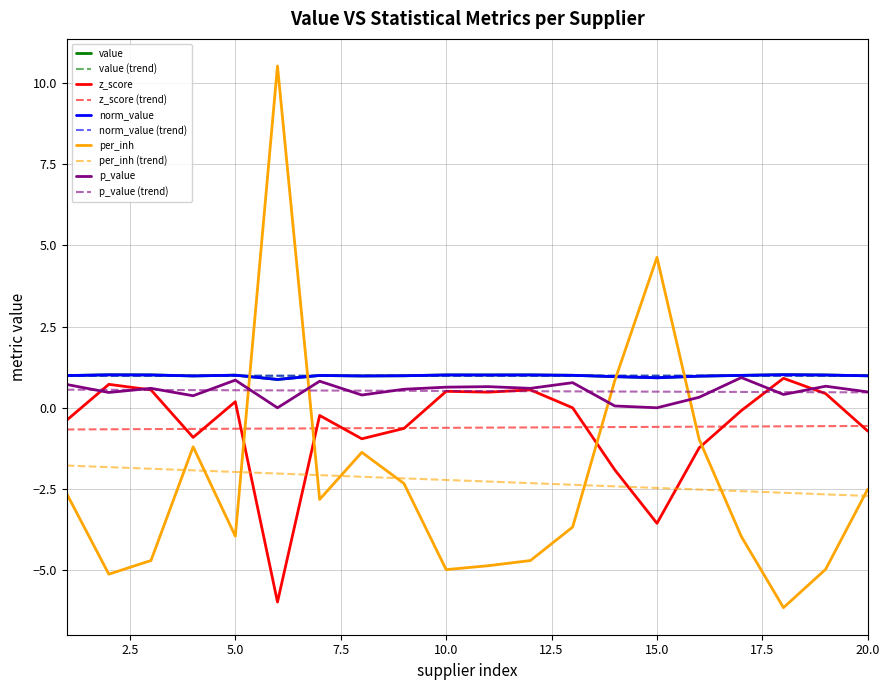

Reading left to right, extract all data points from this chart.

value: 1.0	1.0	1.0	1.0	1.0	0.9	1.0	1.0	1.0	1.0	1.0	1.0	1.0	1.0	0.9	1.0	1.0	1.0	1.0	1.0
z_score: -0.4	0.7	0.6	-0.9	0.2	-6.0	-0.2	-1.0	-0.6	0.5	0.5	0.6	-0.0	-1.9	-3.6	-1.2	-0.1	0.9	0.4	-0.7
norm_value: 1.0	1.0	1.0	1.0	1.0	0.9	1.0	1.0	1.0	1.0	1.0	1.0	1.0	1.0	0.9	1.0	1.0	1.0	1.0	1.0
per_inh: -2.6	-5.1	-4.7	-1.2	-4.0	10.5	-2.8	-1.4	-2.3	-5.0	-4.9	-4.7	-3.7	0.8	4.6	-1.0	-4.0	-6.2	-5.0	-2.5
p_value: 0.7	0.5	0.6	0.4	0.9	0.0	0.8	0.4	0.6	0.6	0.7	0.6	0.8	0.1	0.0	0.3	0.9	0.4	0.7	0.5